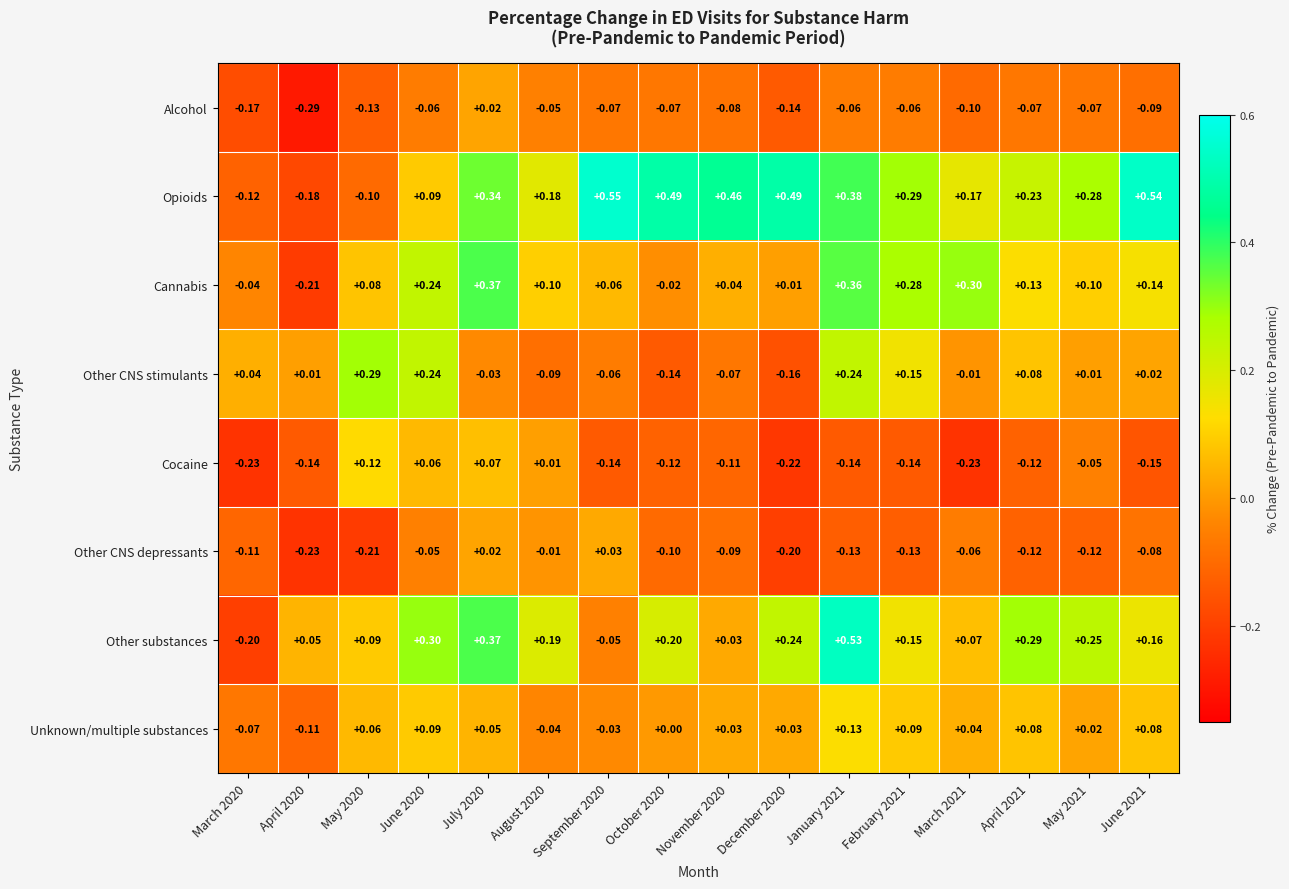

Which series changed the most between July 2020 and April 2021?

Cannabis